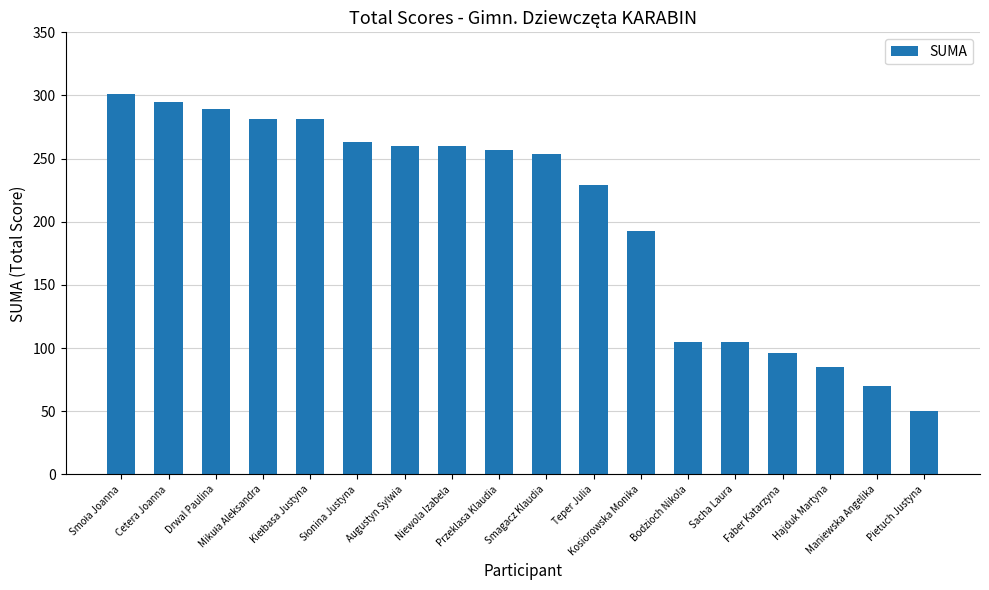

At which label is the value closest to 175?

Kosiorowska Monika